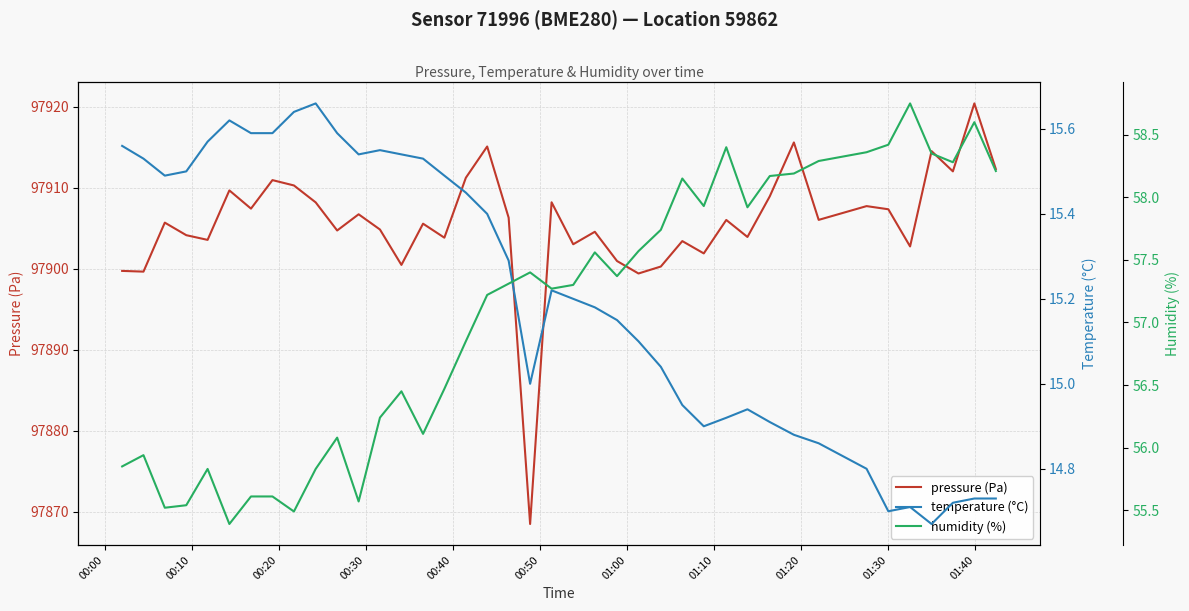

What is the maximum value for pressure (Pa)?

97920.4